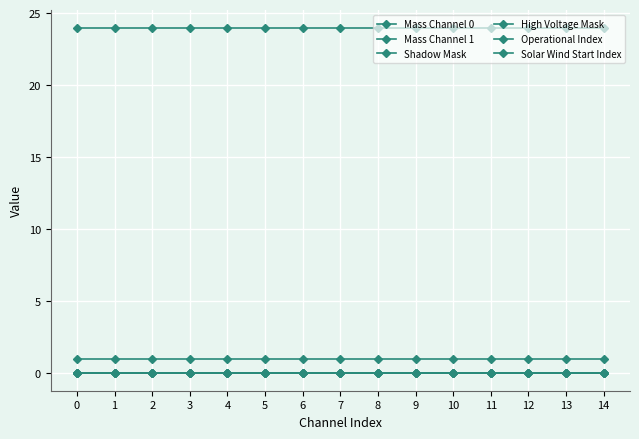

True or false: Shadow Mask and Mass Channel 1 intersect in this chart.

False